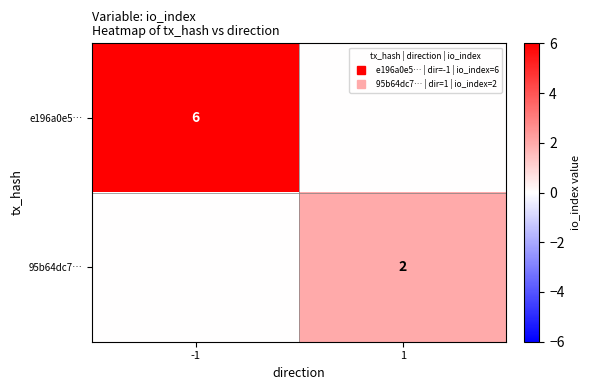

Between 1 and -1, which is larger?

-1